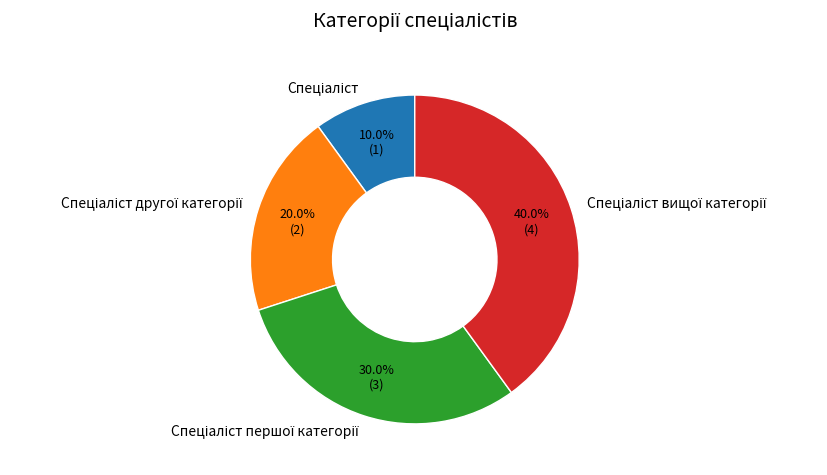

Is there any slice that represents more than half of the pie?

No